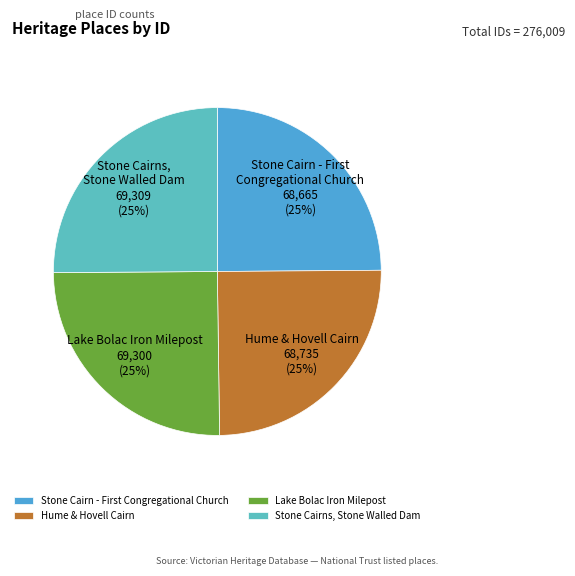

Is there a majority slice in this chart?

No